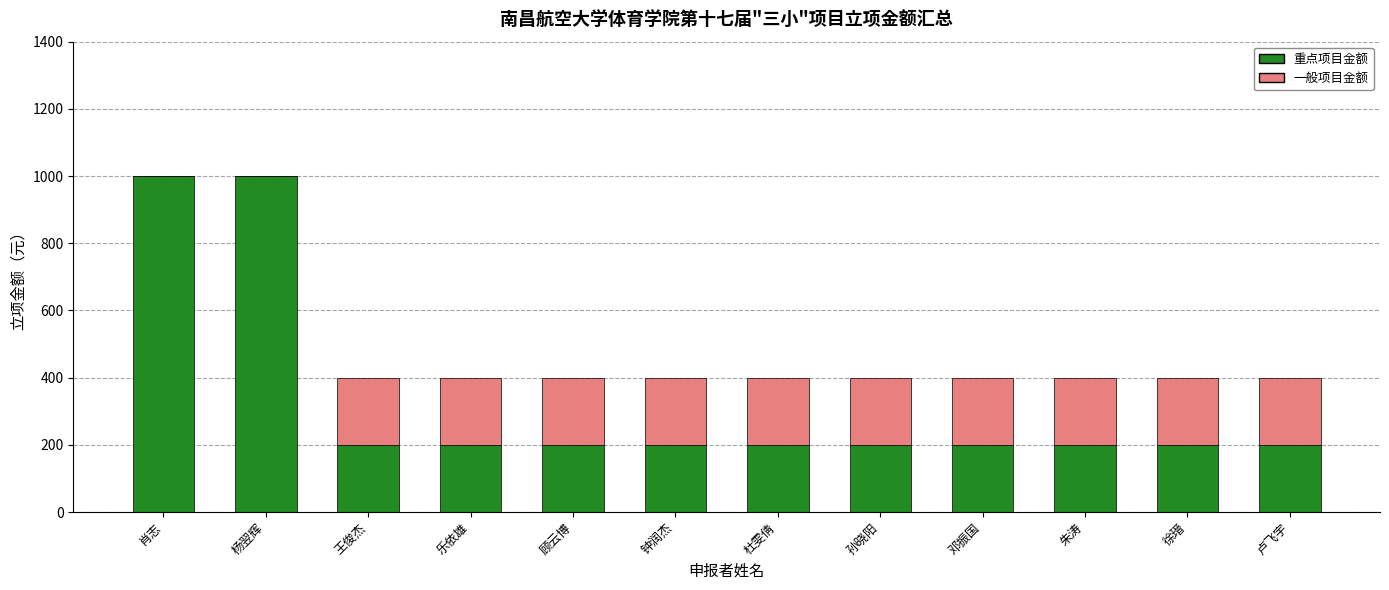

What is the total value across all series at 杜雯倩?

400